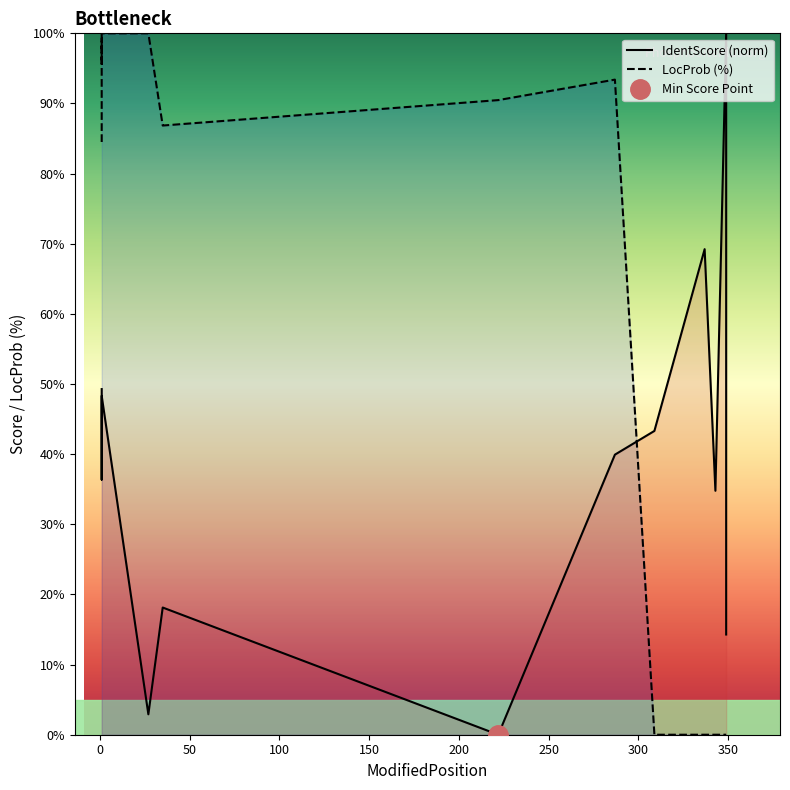

The IdentScore series shows 43.3 at 309. True or false?

True